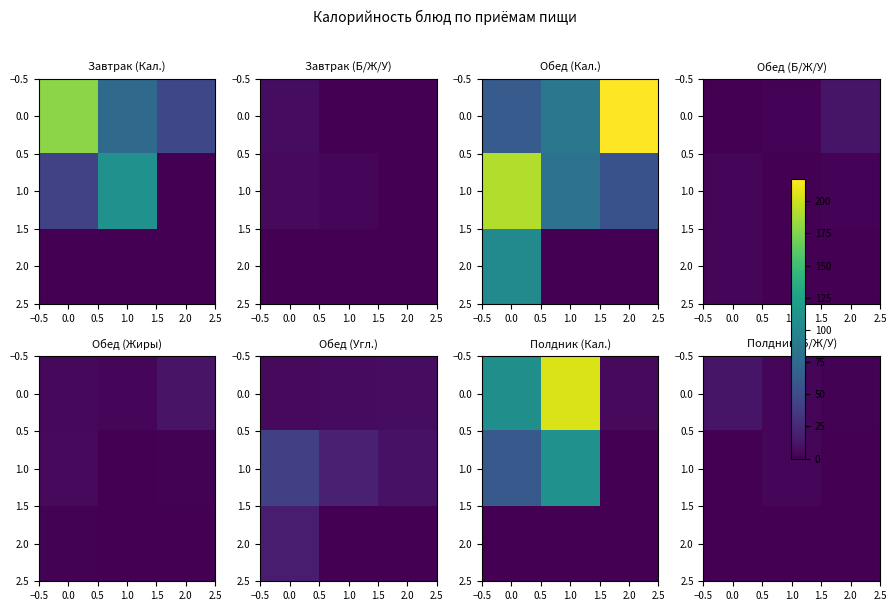

True or false: 1.0 has a value of 4.0 at 1.0.

True